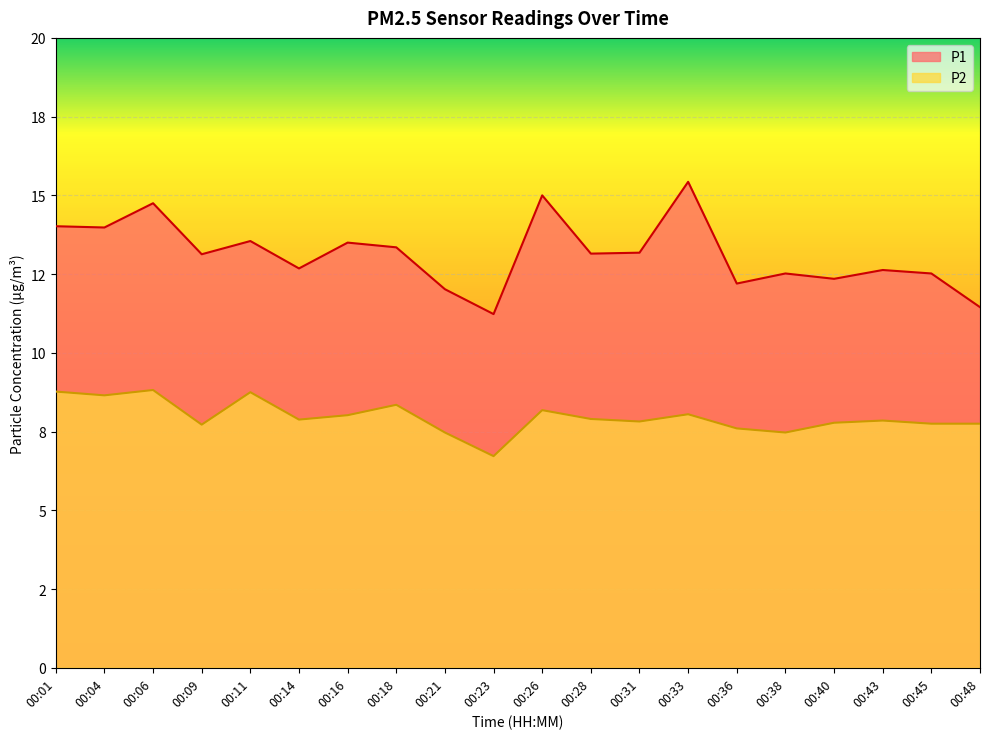

At which category does P2 reach its first local peak?

00:06